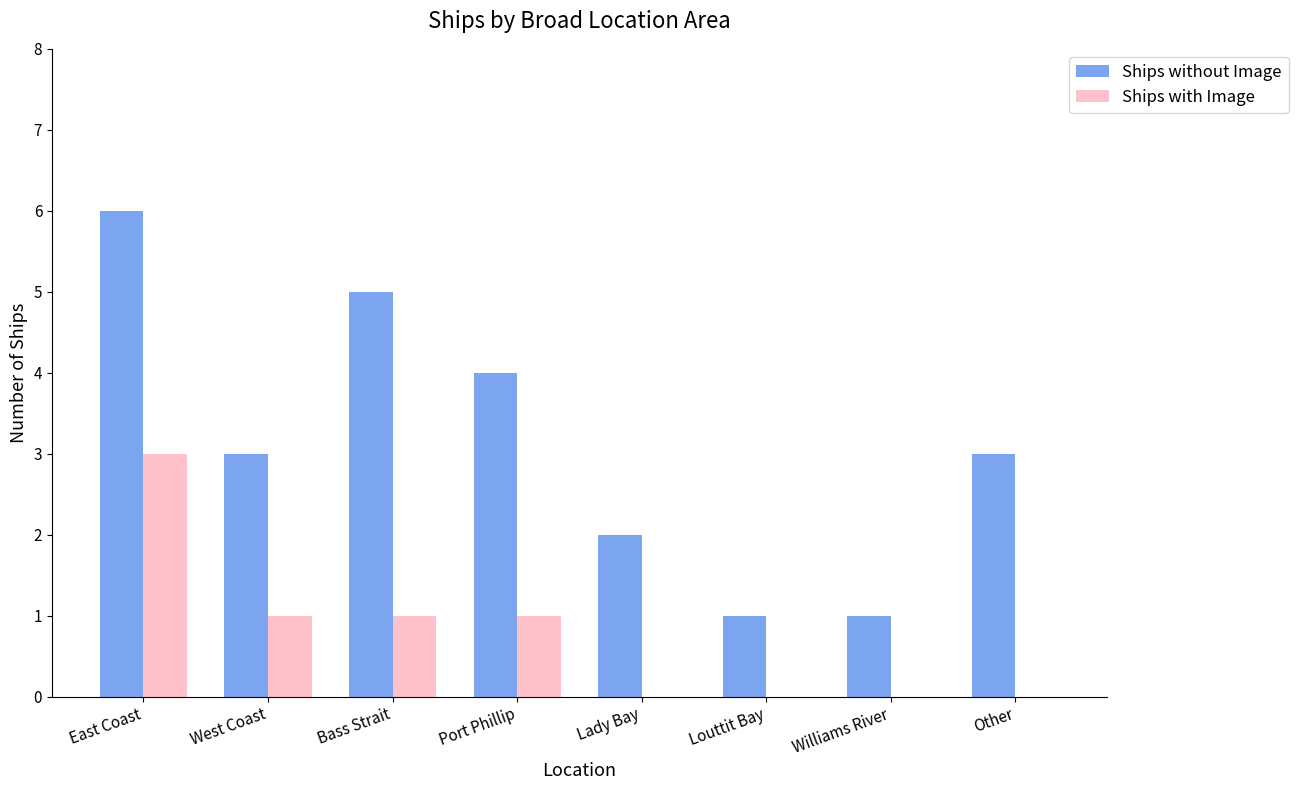

At which category is the sum across all series the highest?

East Coast